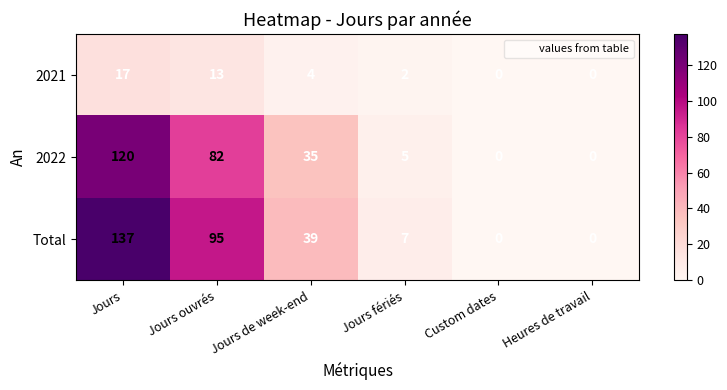

True or false: 2022 has a value of 35 at Jours de week-end.

True